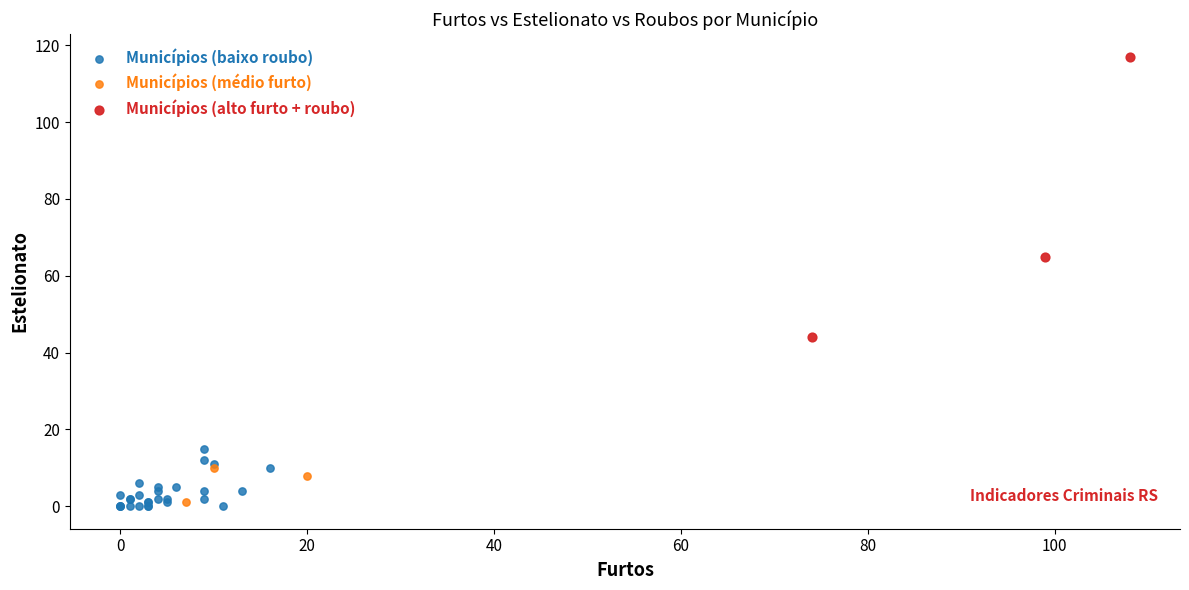

Which series reaches the maximum Y coordinate?

Municípios (alto furto + roubo)